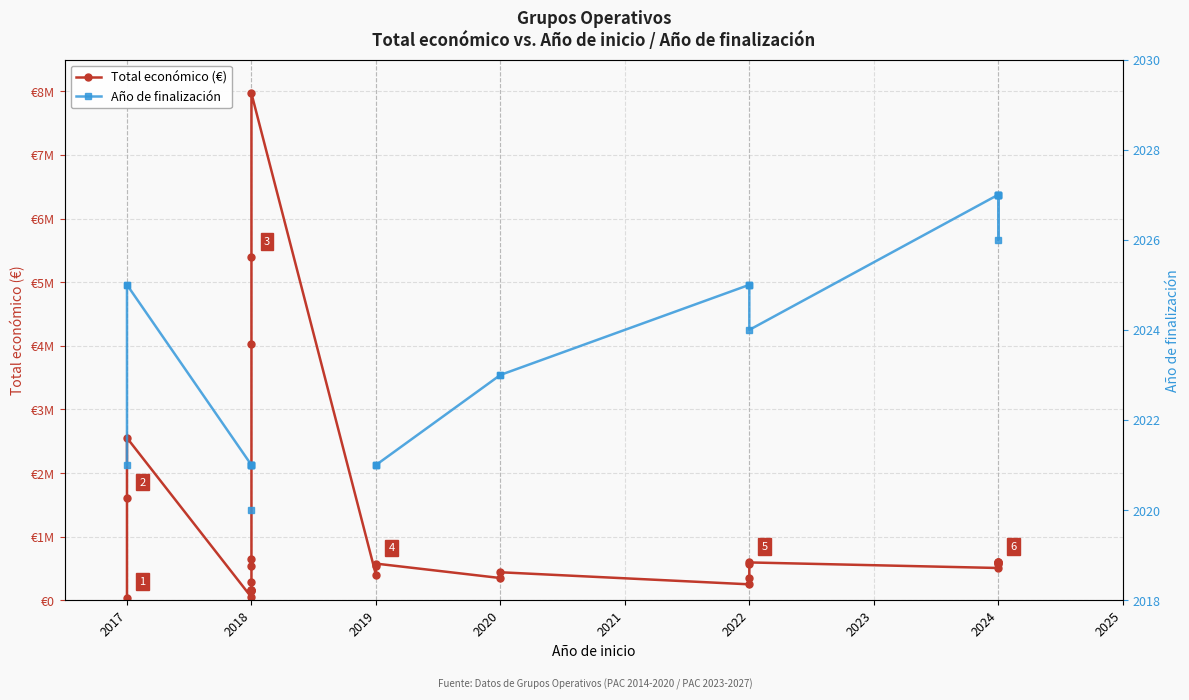

What are all the series names shown in the legend?

Total económico (€), Año de finalización